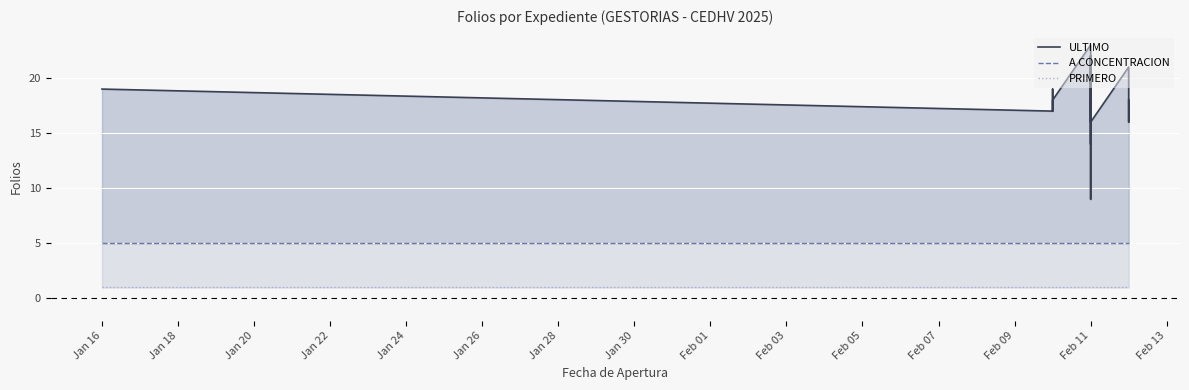

At how many categories does at least one series exceed 1?

20